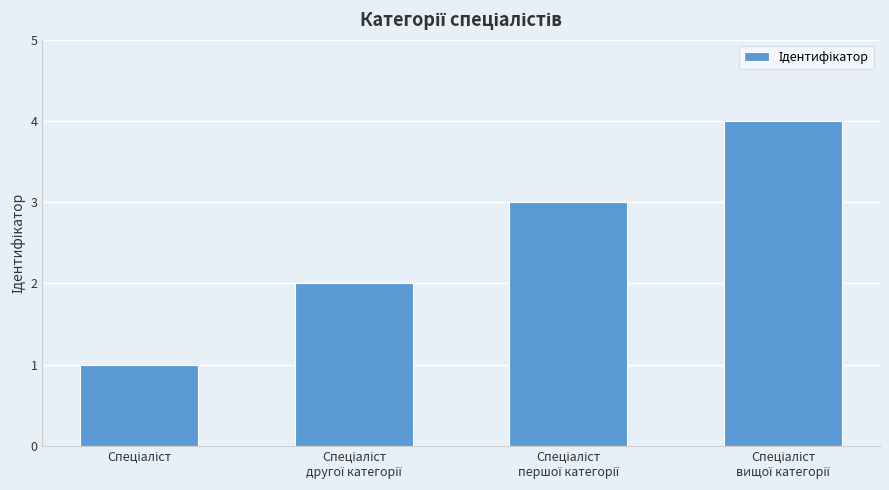

What is the maximum value shown in the chart?

4